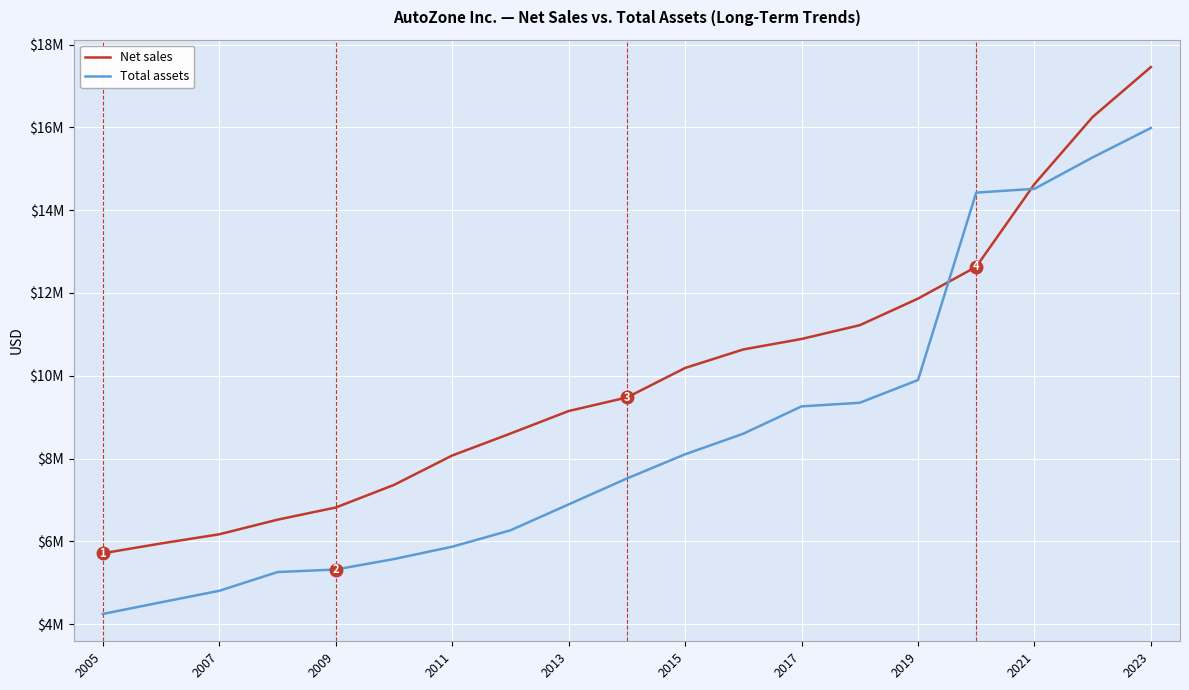

What are all the series names shown in the legend?

Net sales, Total assets